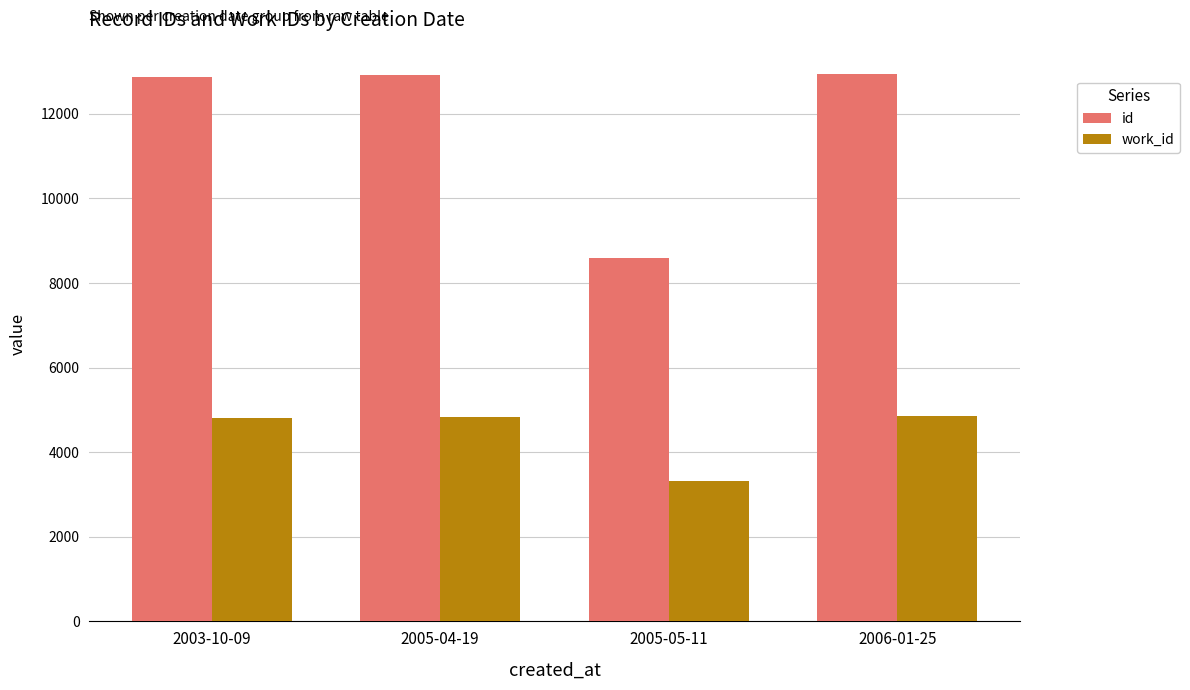

Does the chart contain stacked bars?

No